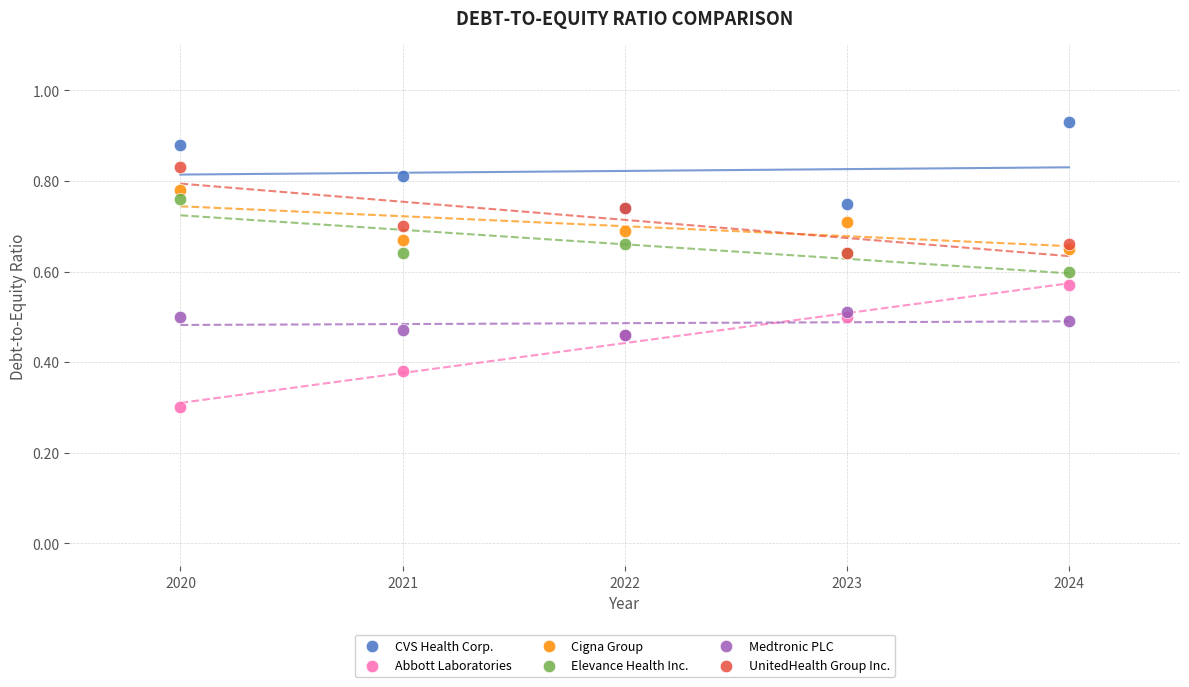

In the Abbott Laboratories series, what Y value is closest to 0?

0.3